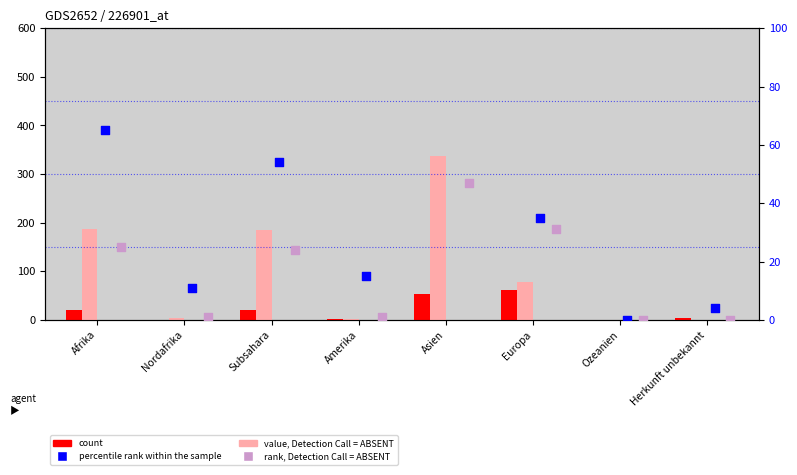

At which category is the sum across all series the highest?

Asien